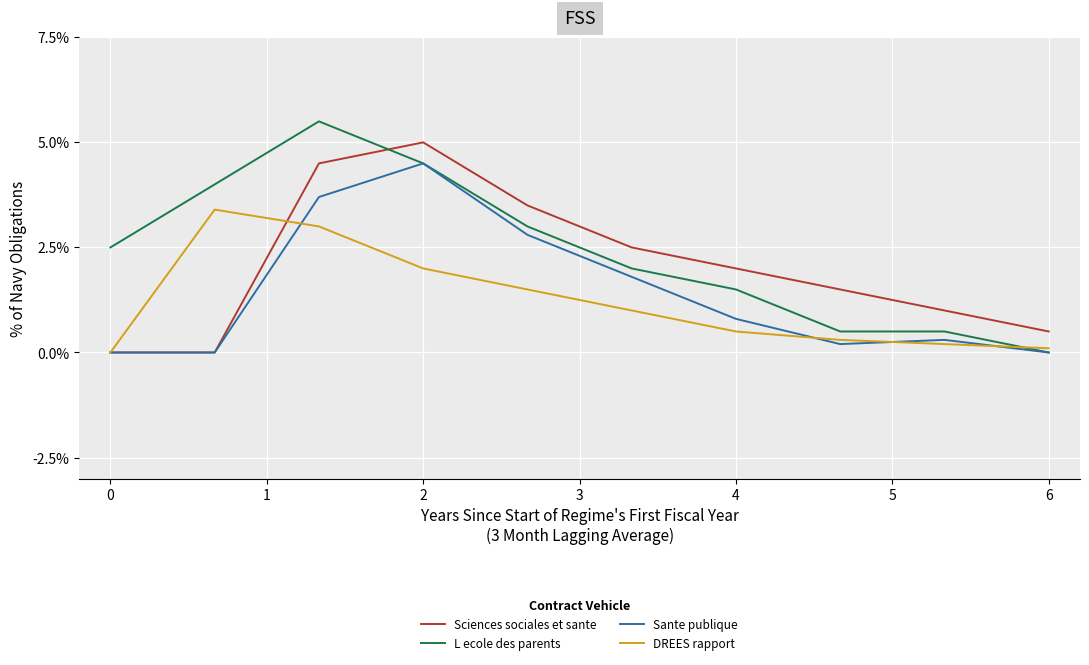

List the series in order of their peak value, highest first.

L ecole des parents, Sciences sociales et sante, Sante publique, DREES rapport